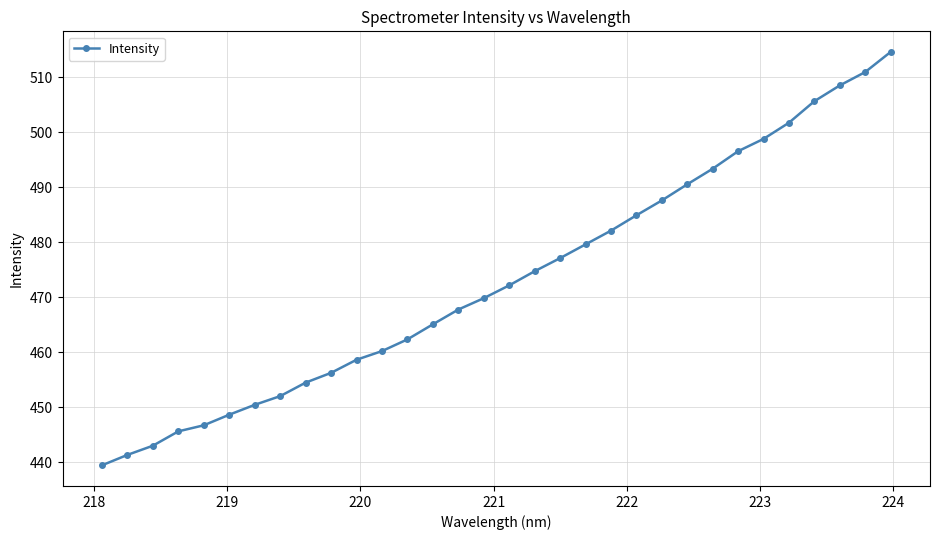

What is the minimum value shown in the chart?

439.5